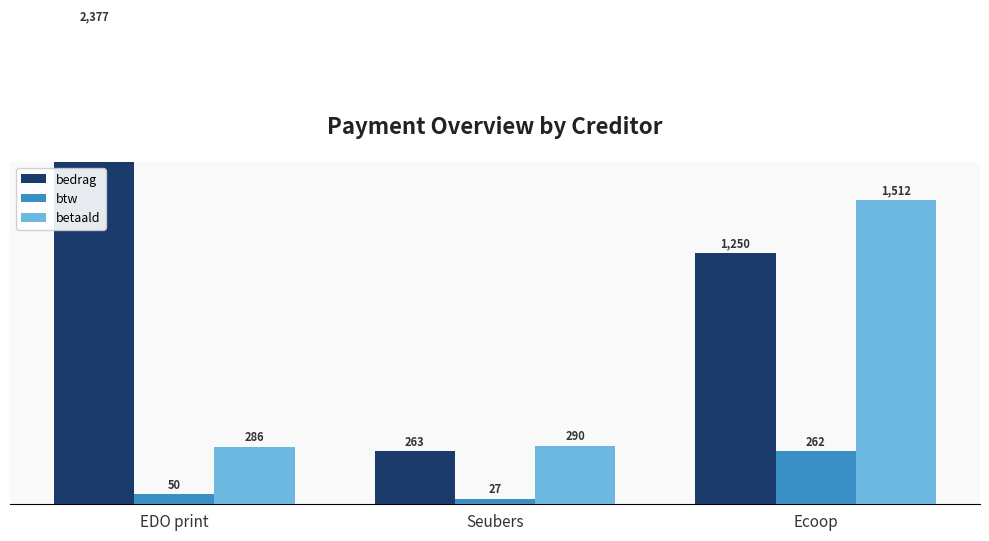

Does the chart contain stacked bars?

No